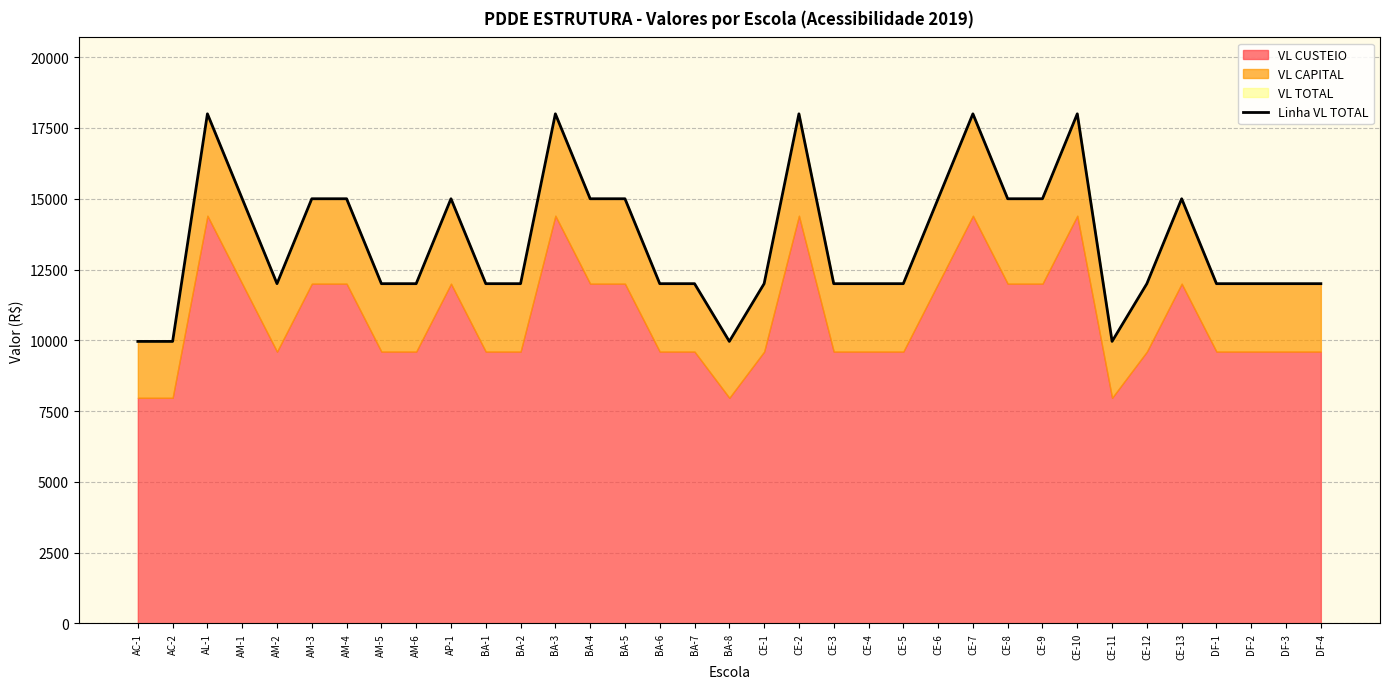

Reading left to right, what are all the values shown in this chart?

AC-1=9960	AC-2=9960	AL-1=18000	AM-1=15000	AM-2=12000	AM-3=15000	AM-4=15000	AM-5=12000	AM-6=12000	AP-1=15000	BA-1=12000	BA-2=12000	BA-3=18000	BA-4=15000	BA-5=15000	BA-6=12000	BA-7=12000	BA-8=9960	CE-1=12000	CE-2=18000	CE-3=12000	CE-4=12000	CE-5=12000	CE-6=15000	CE-7=18000	CE-8=15000	CE-9=15000	CE-10=18000	CE-11=9960	CE-12=12000	CE-13=15000	DF-1=12000	DF-2=12000	DF-3=12000	DF-4=12000